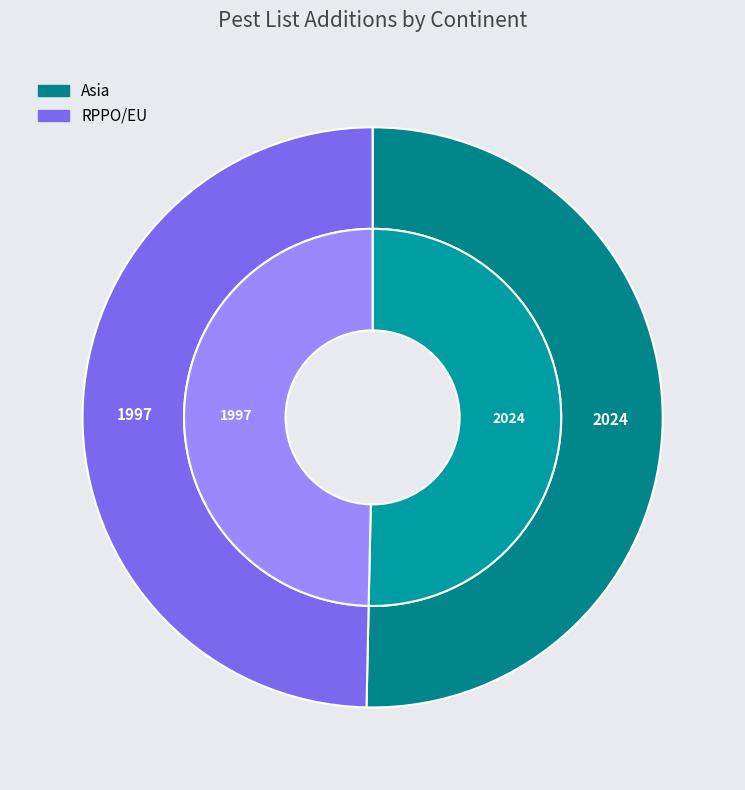

What is the change in value from Asia to RPPO/EU?

-27